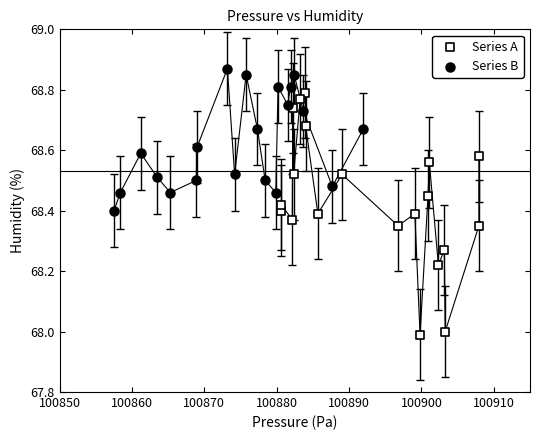

Which series contains the lowest Y value?

Series A